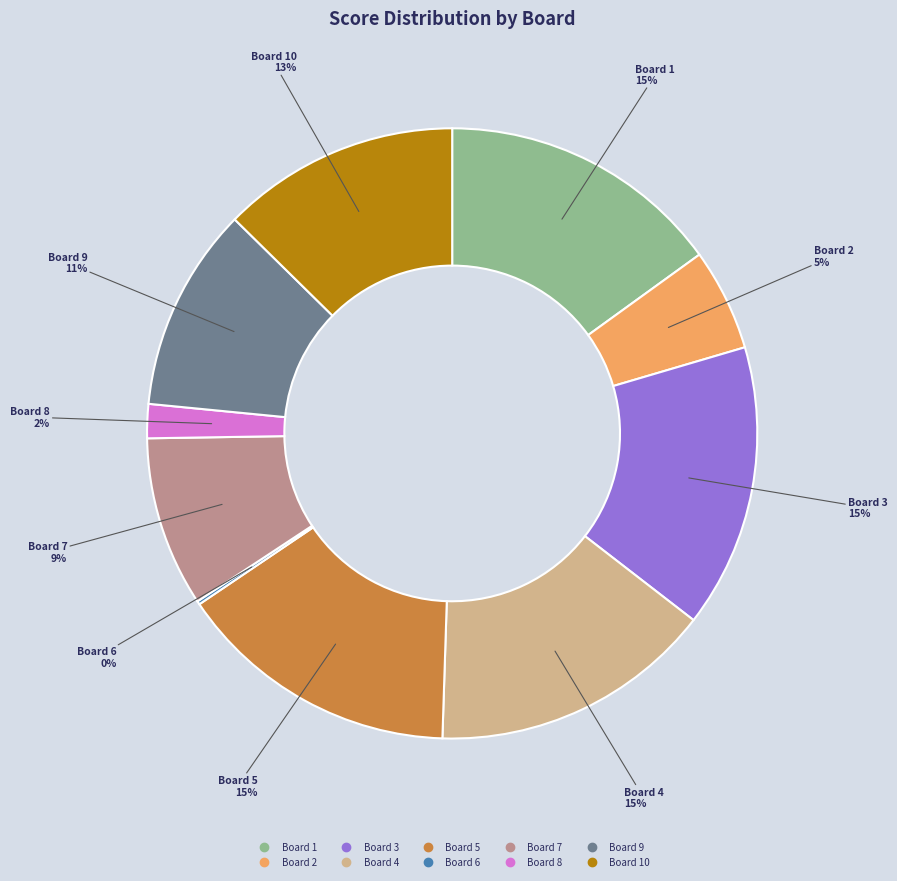

Is there any slice that represents more than half of the pie?

No